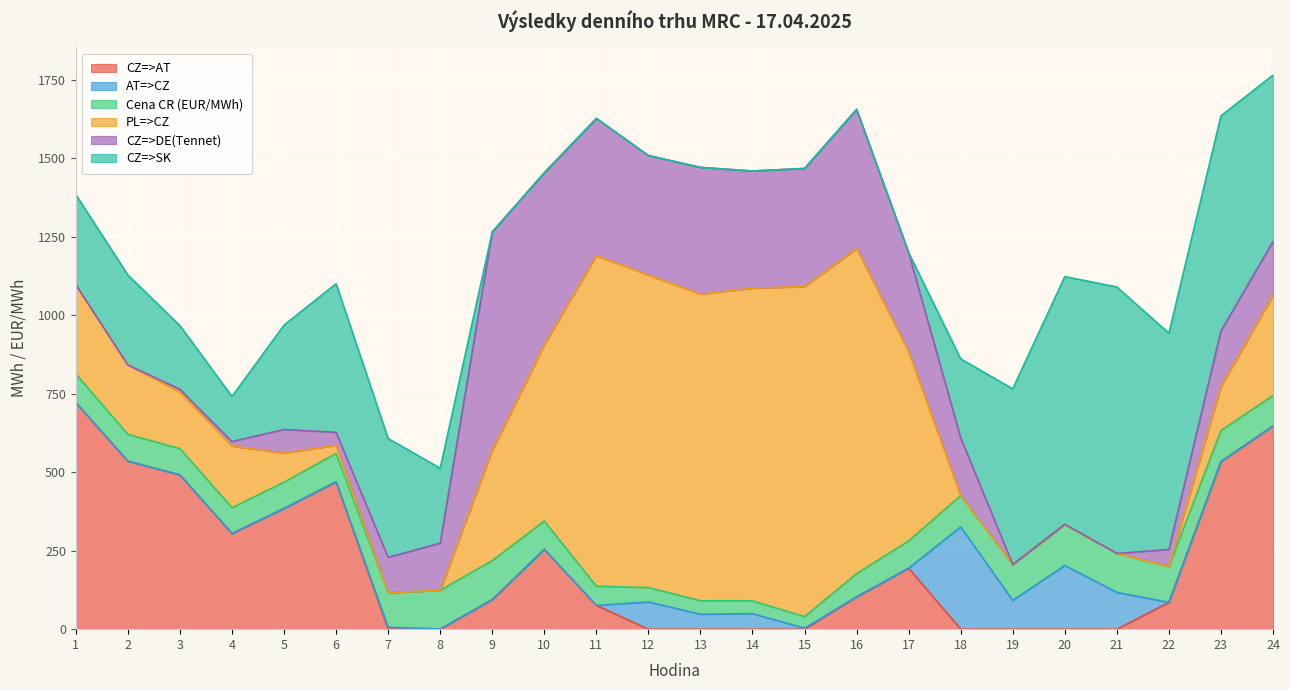

What value does the PL=>CZ series have at 15?

1050.9